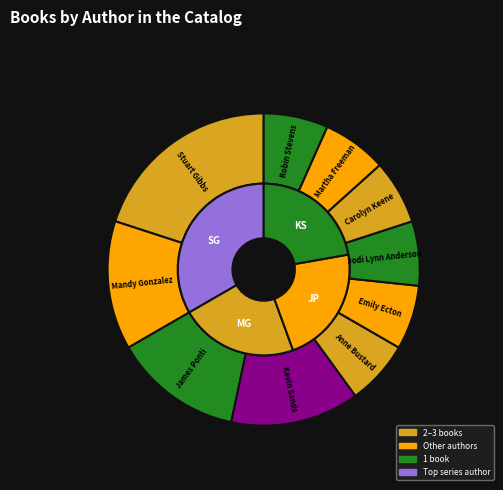

Which category has the smallest portion of the pie?

Anne Bustard